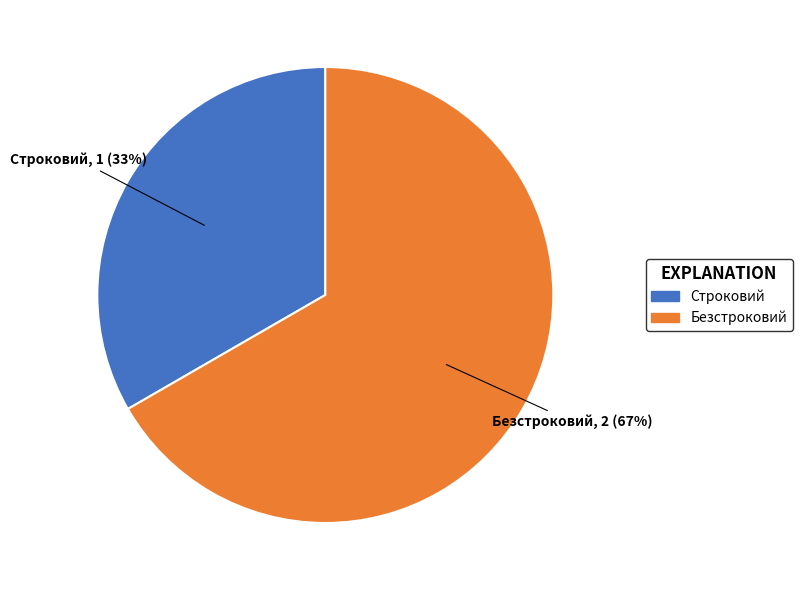

To the nearest percent, what is the average slice percentage?

50%